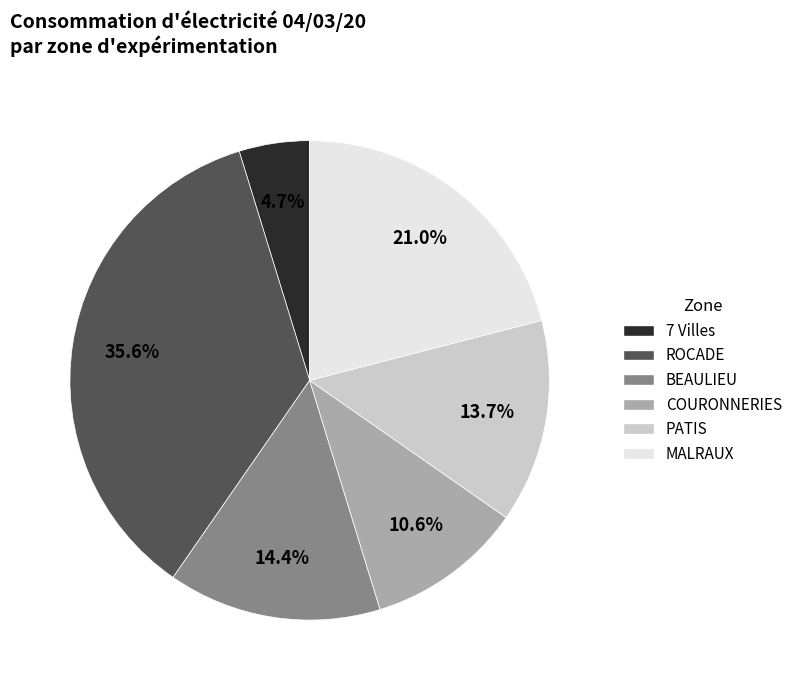

True or false: COURONNERIES accounts for 19% of the total.

False